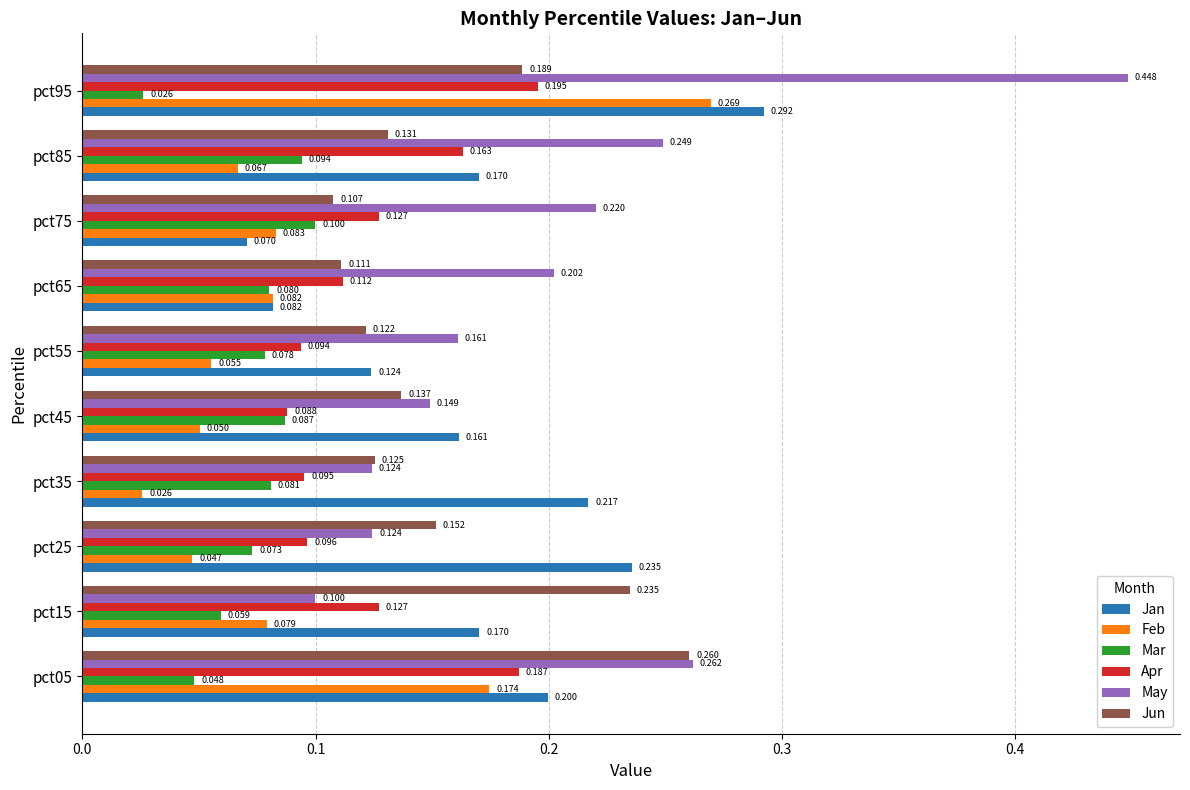

At how many categories does at least one series exceed 0?

10